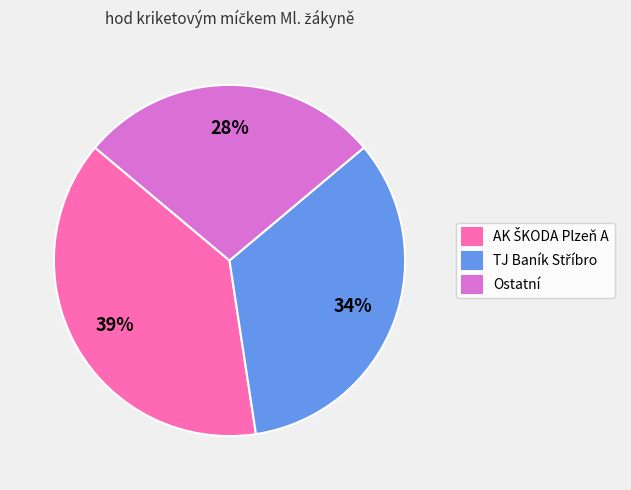

To the nearest percent, what is the average slice percentage?

33%